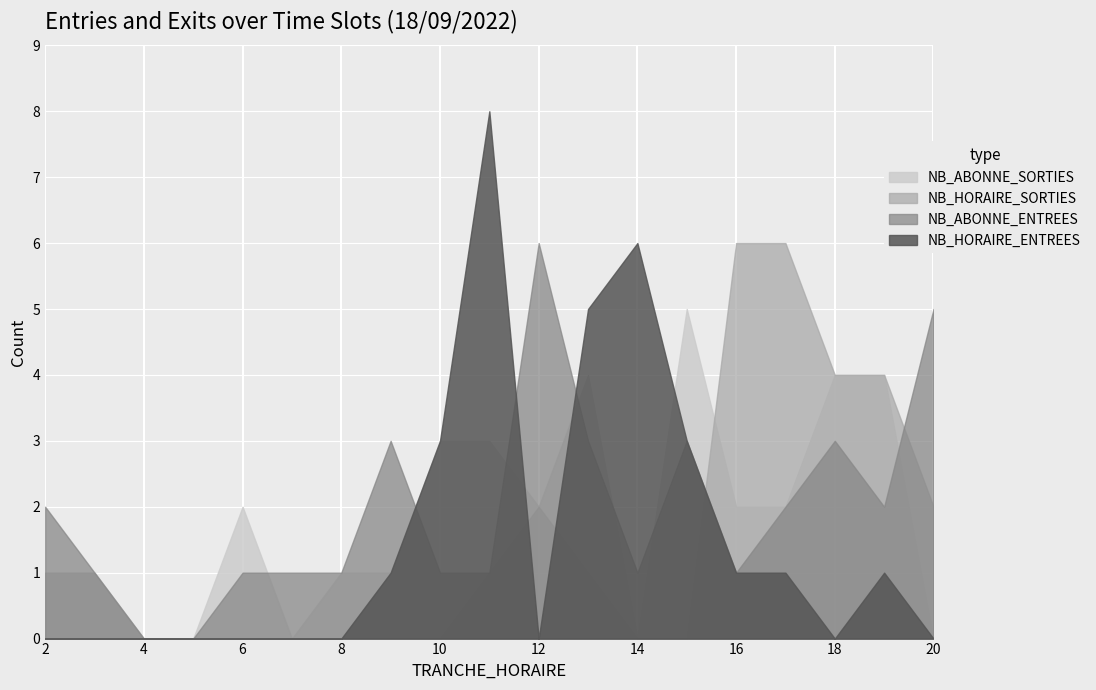

How many data points in NB_HORAIRE_ENTREES are above 0?

9